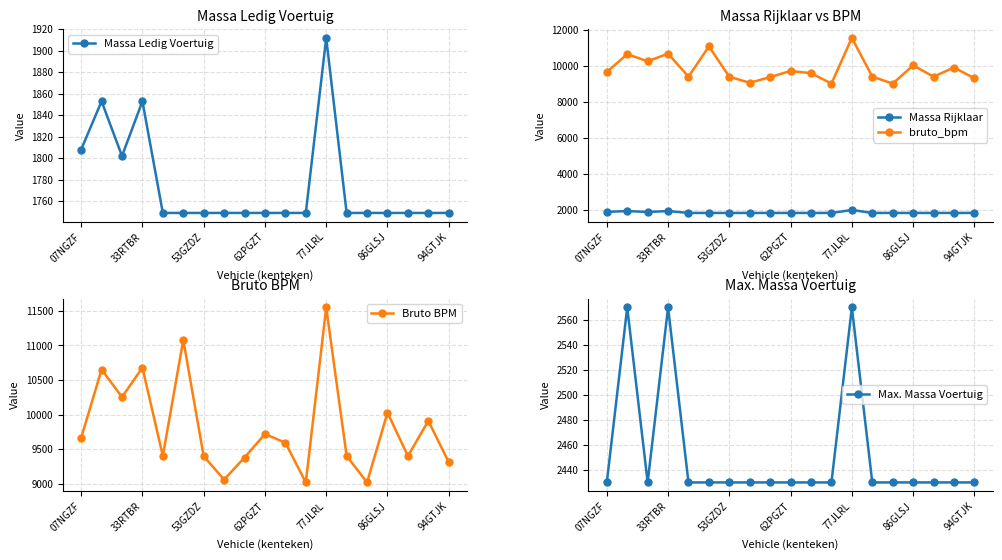

At which label does Bruto BPM reach its peak?

77JLRL